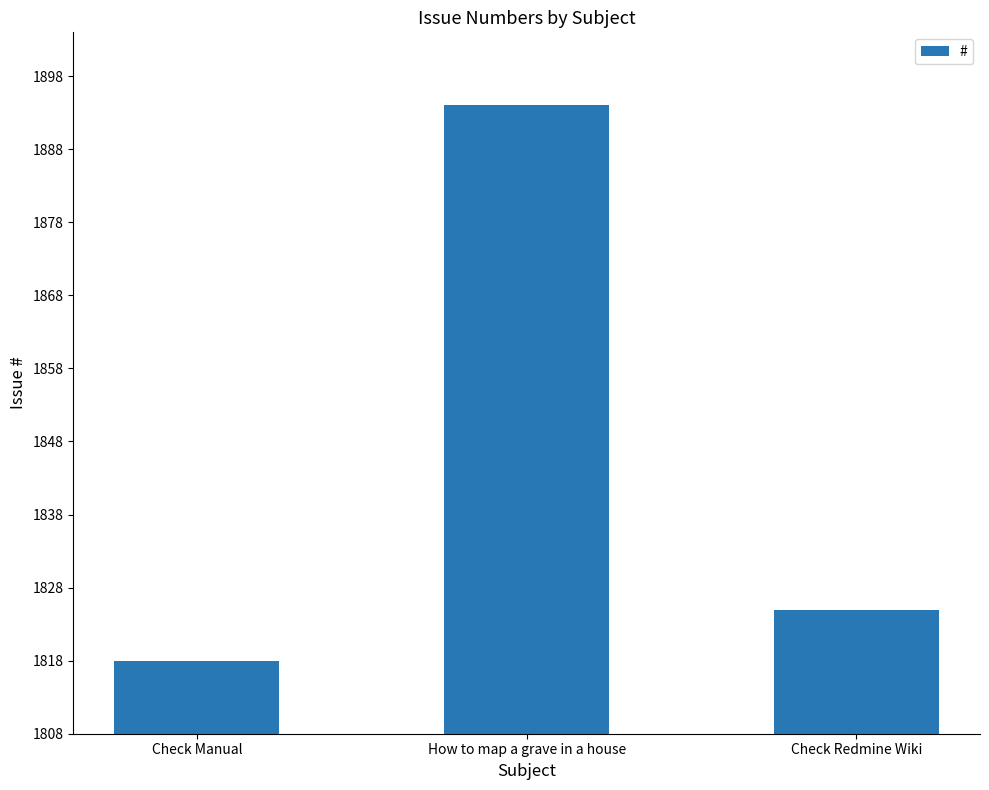

Reading left to right, extract all data points from this chart.

1818	1894	1825